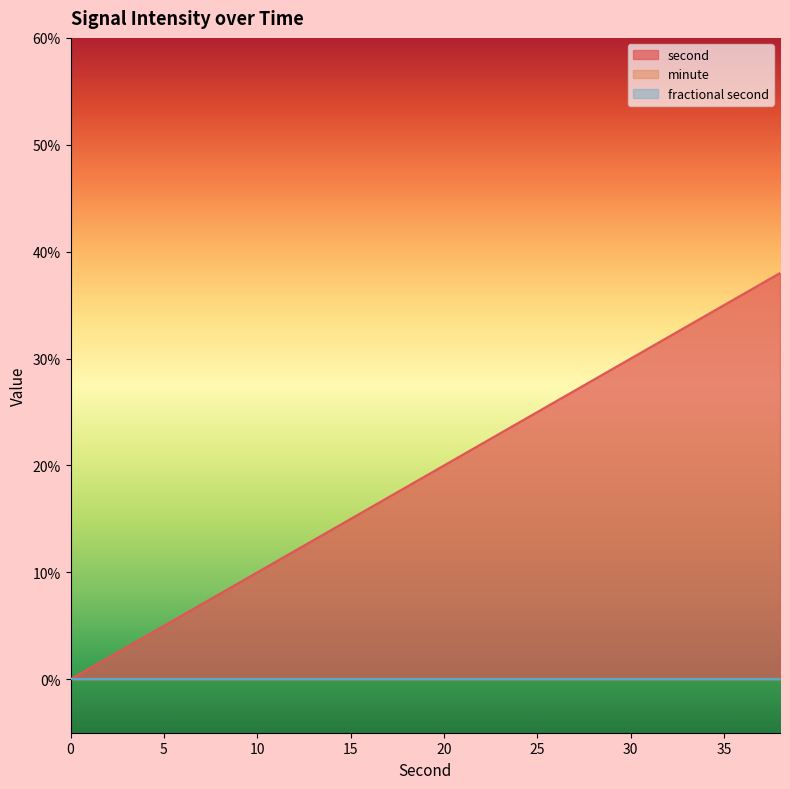

Rank the series by their maximum value, from lowest to highest.

minute, fractional second, second